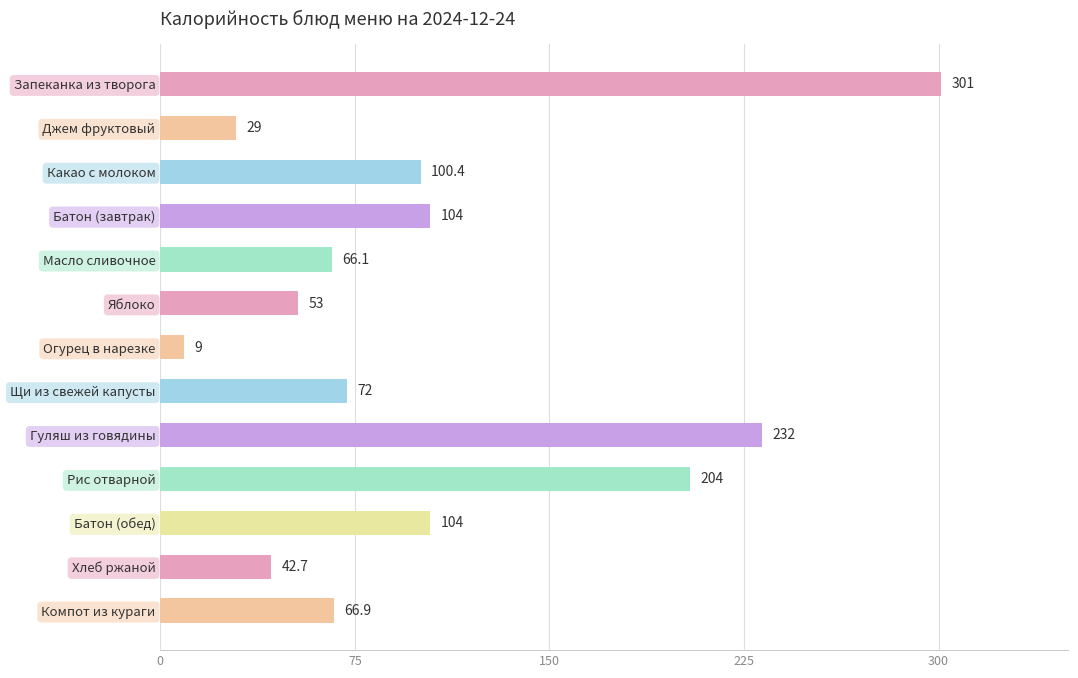

What is the maximum value shown in the chart?

301.0